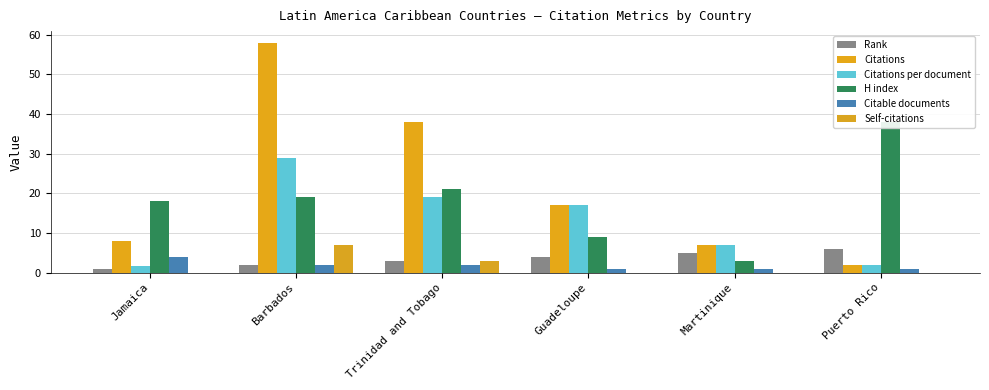

How many series are shown in this chart?

6